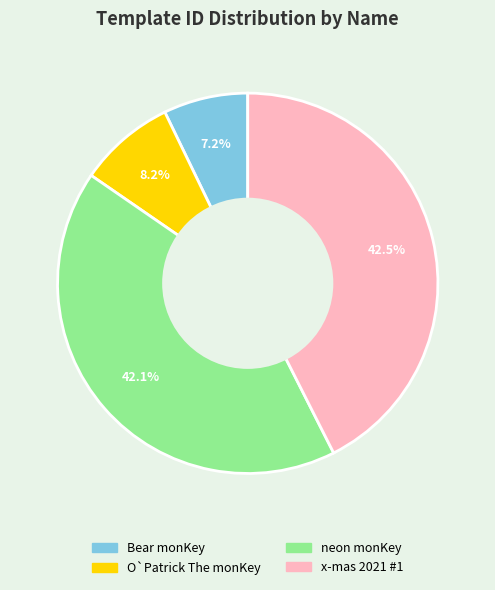

Between neon monKey and Bear monKey, which is larger?

neon monKey